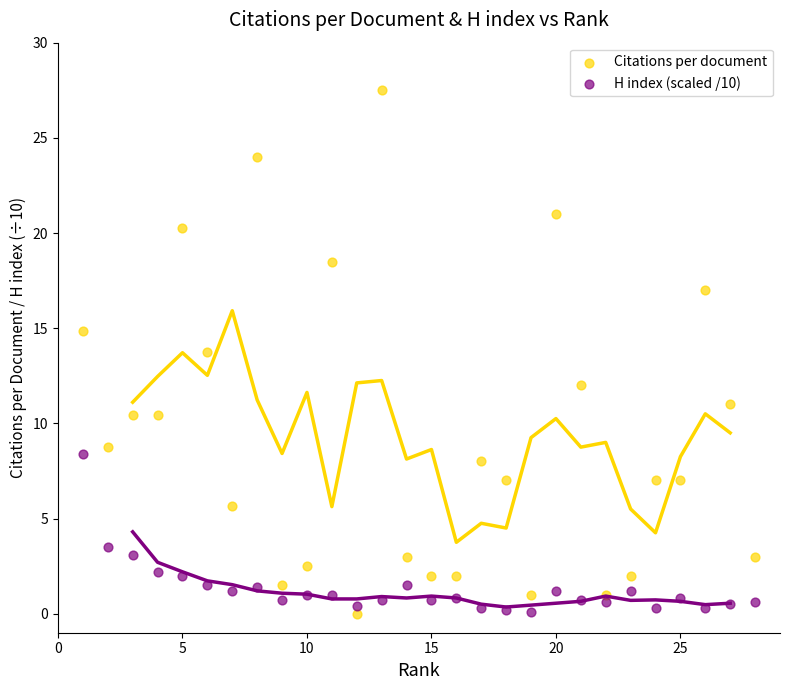

Which series has the widest spread of Y values?

Citations per document